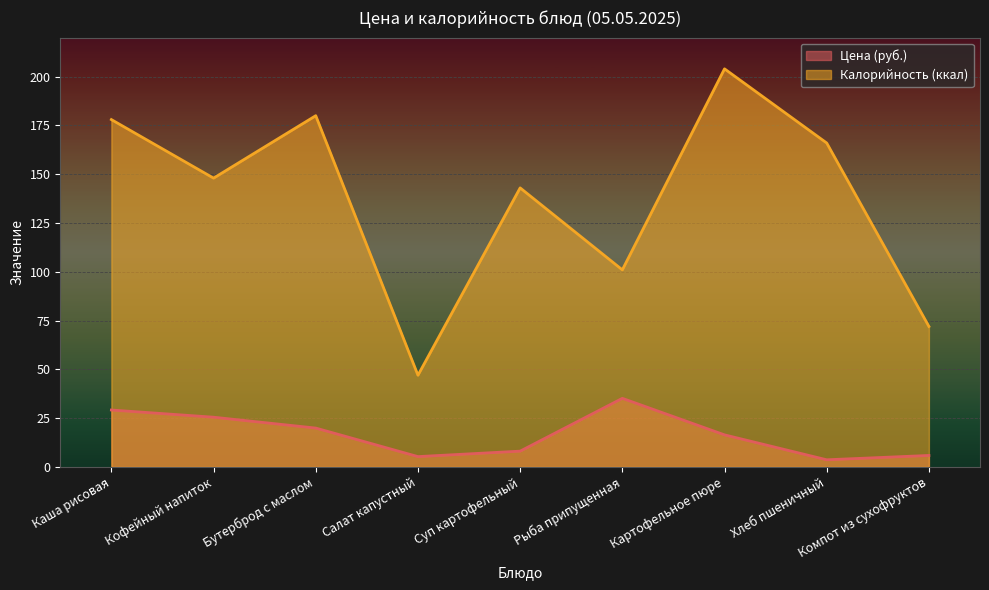

How many data points in Калорийность (ккал) are less than 148?

4